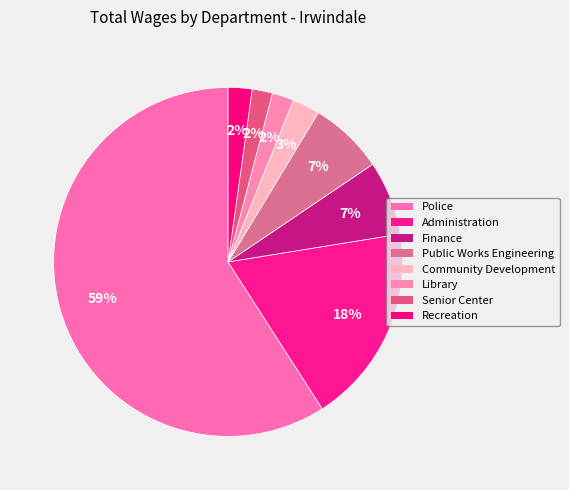

Which category has the smallest portion of the pie?

Senior Center